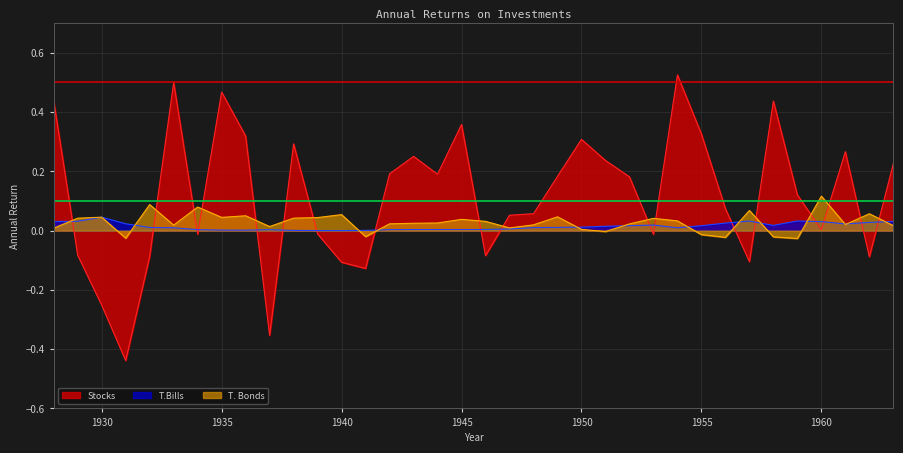

True or false: T. Bonds has a value of 0.0 at 1936.

False